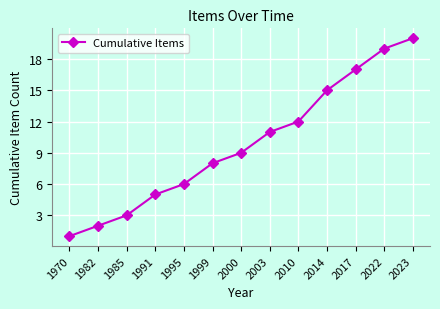

Reading left to right, list all the values displayed in this chart.

1970=1	1982=2	1985=3	1991=5	1995=6	1999=8	2000=9	2003=11	2010=12	2014=15	2017=17	2022=19	2023=20